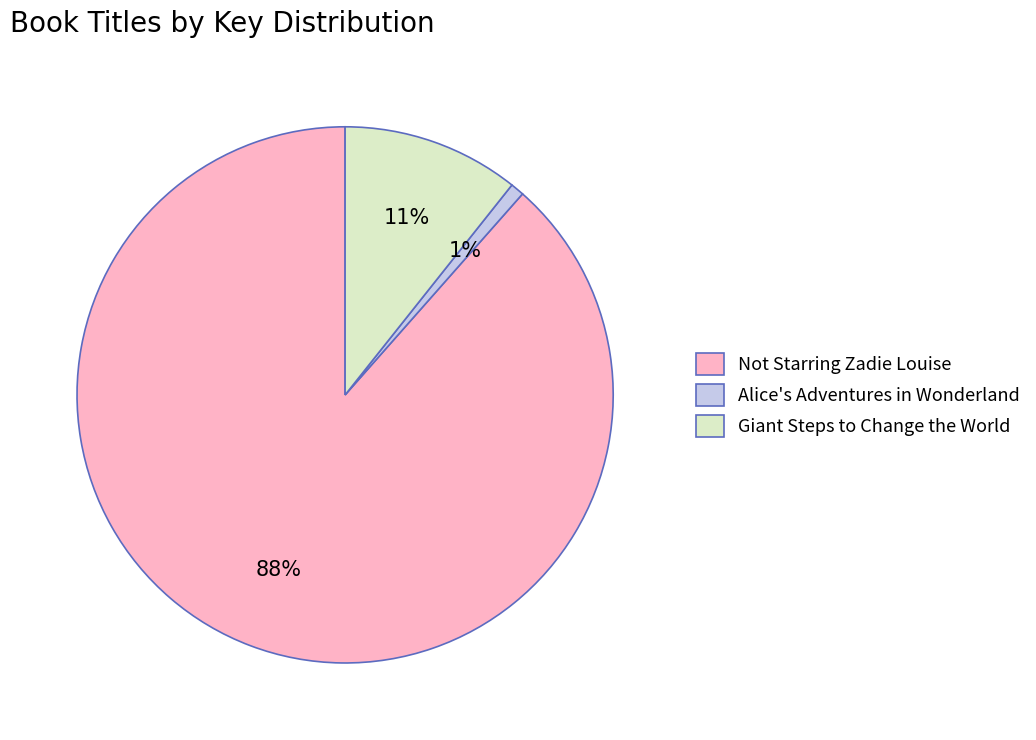

Is the sum of Not Starring Zadie Louise and Giant Steps to Change the World greater than half?

Yes